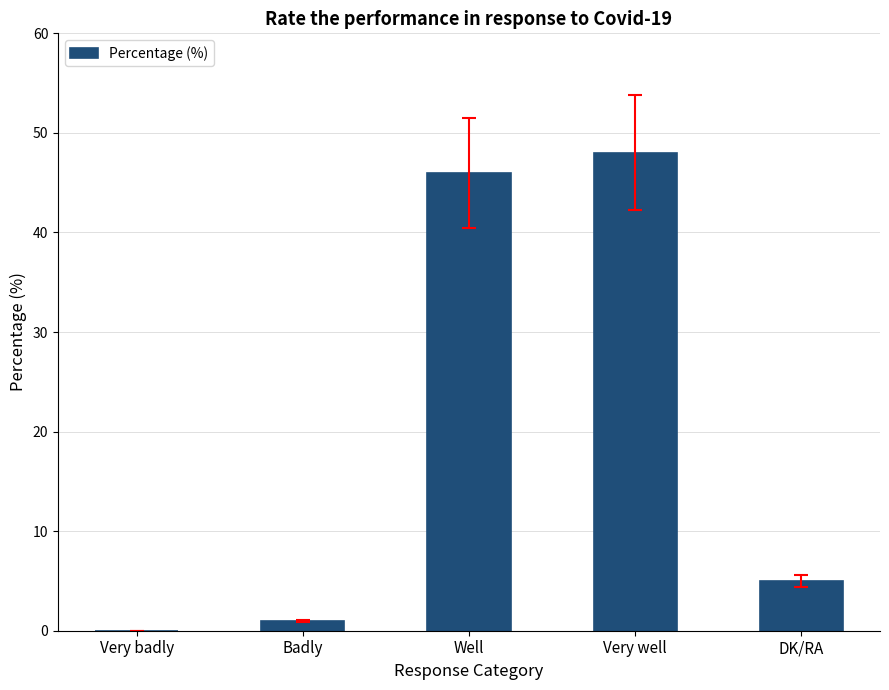

Reading right to left, extract all data points from this chart.

DK/RA=5	Very well=48	Well=46	Badly=1	Very badly=0